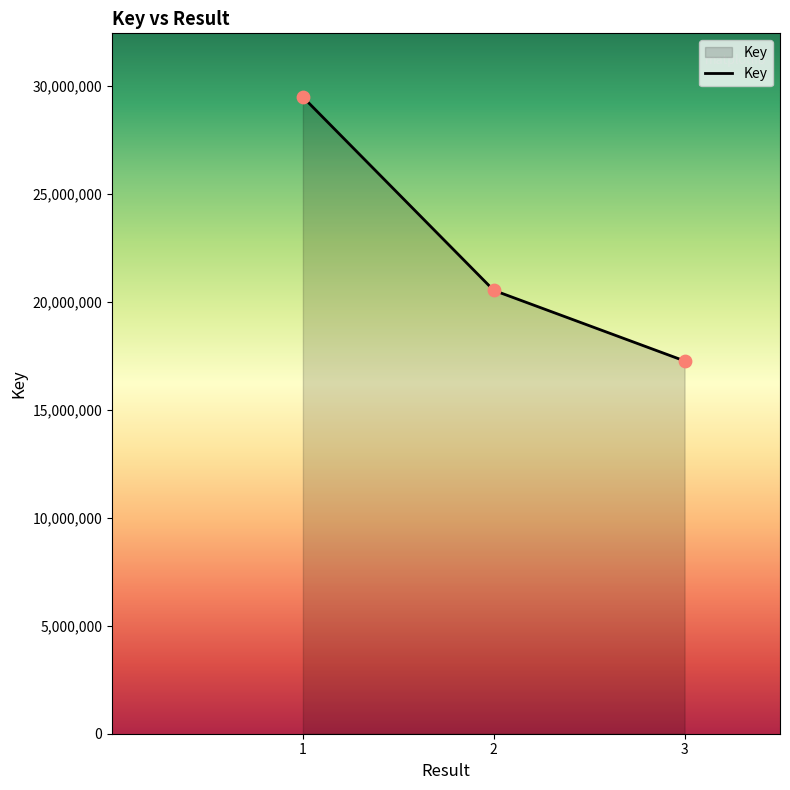

What is the change in value from 2 to 3?

-3270025